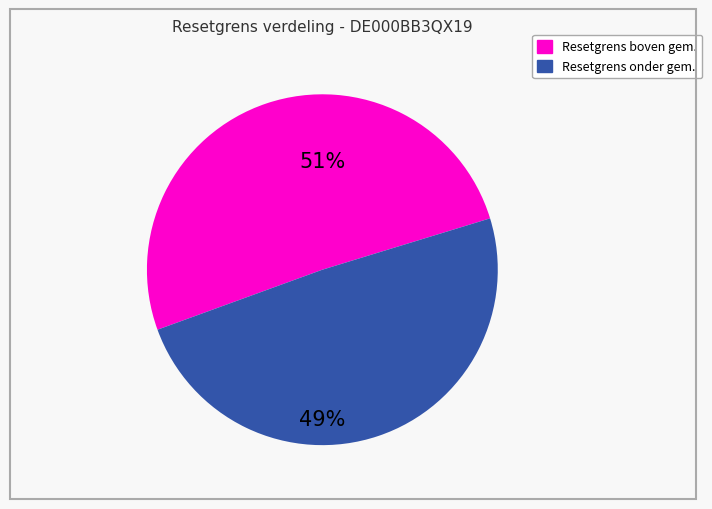

To the nearest percent, what is the difference between the largest and smallest slice percentages?

2%